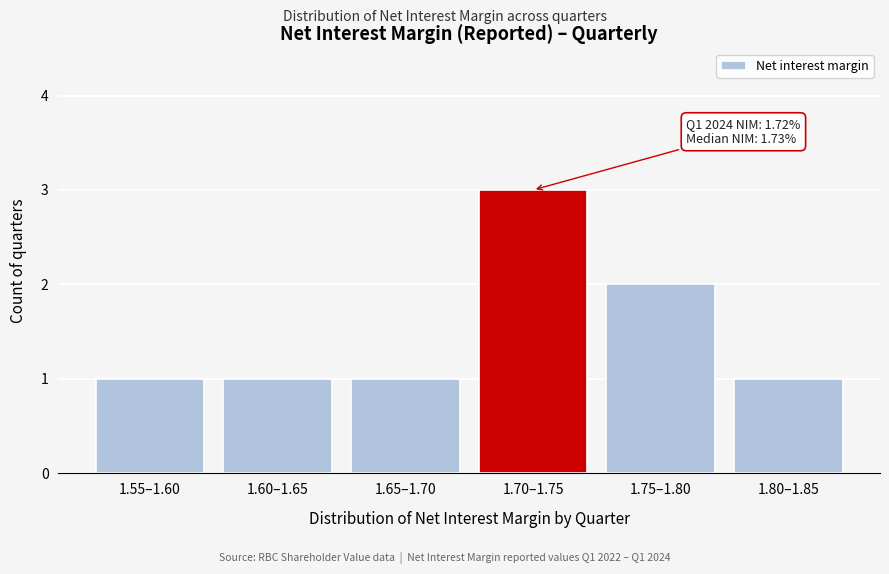

Reading left to right, what are all the values shown in this chart?

1.55–1.60=1	1.60–1.65=1	1.65–1.70=1	1.70–1.75=3	1.75–1.80=2	1.80–1.85=1